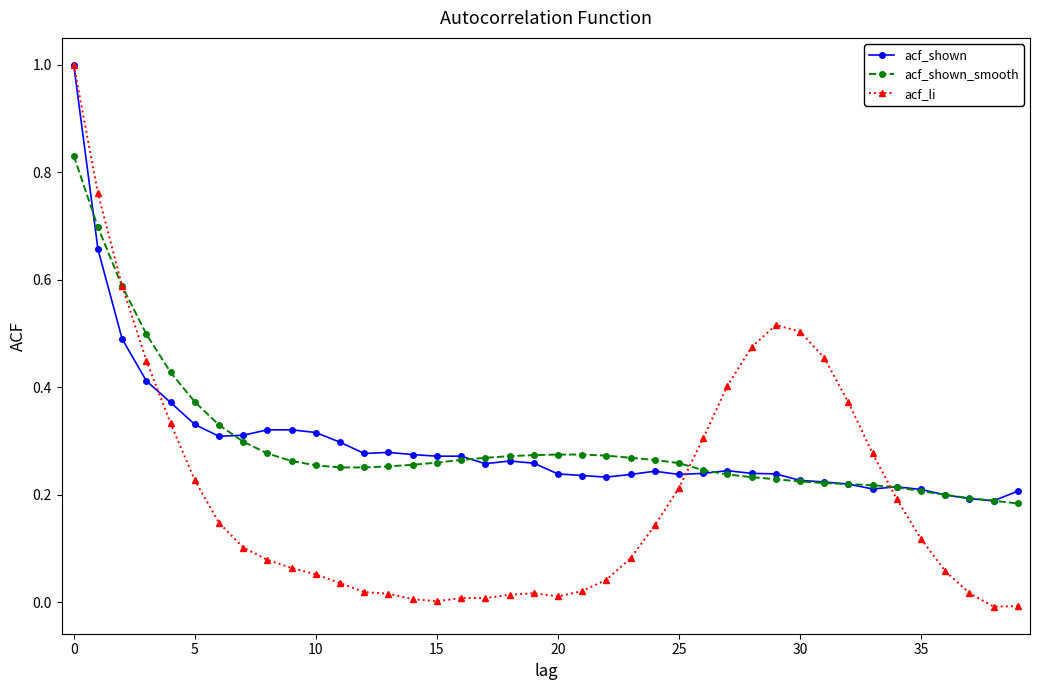

True or false: acf_shown has more than 2 points higher than both neighbors.

True